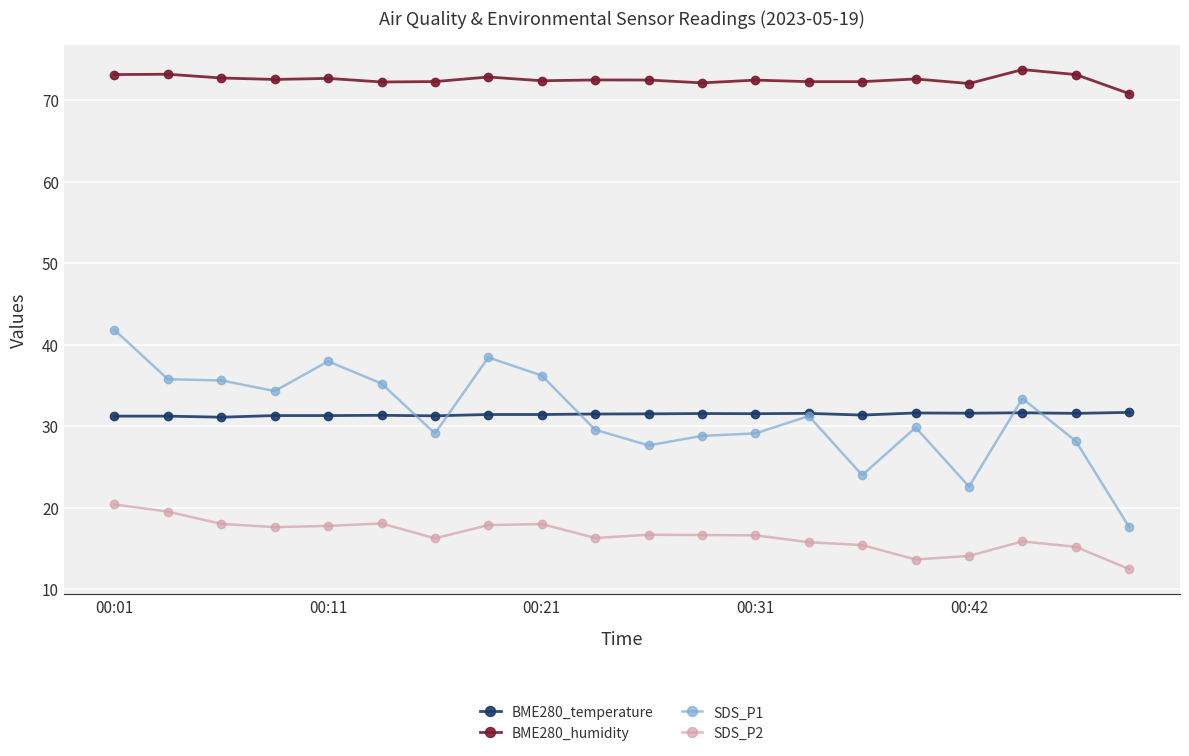

What is the value of the SDS_P2 point at the 10th from the left?

16.3